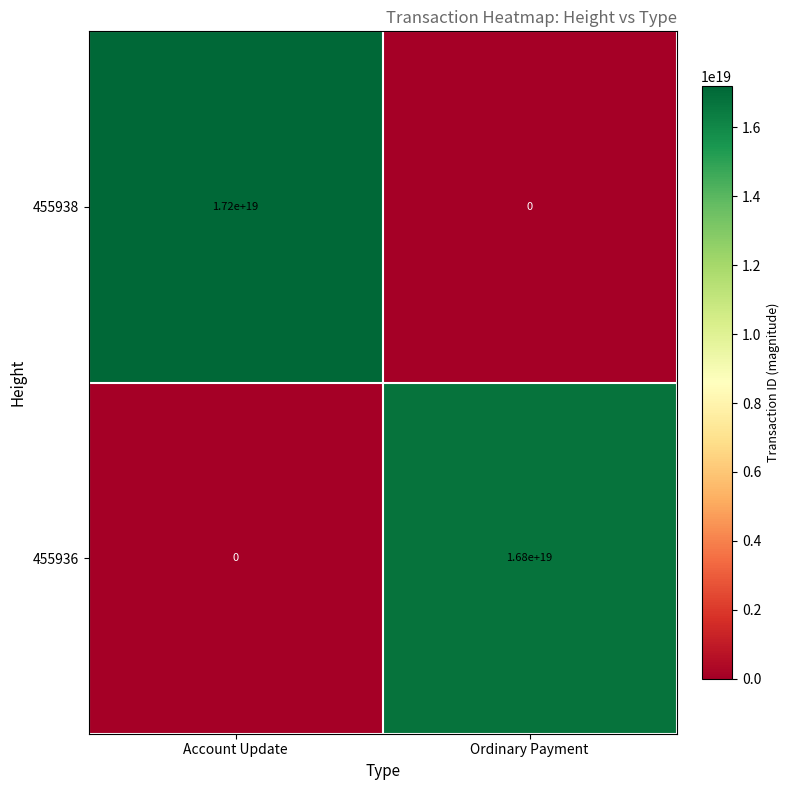

Which series has the largest total across all categories?

455938